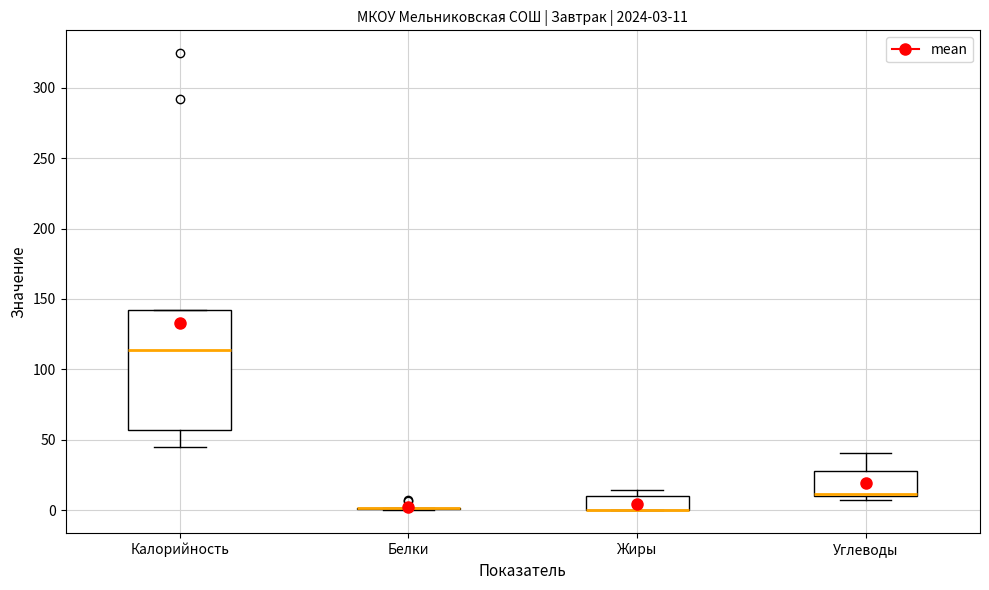

Which box is the tallest, from its lower edge to its upper edge?

Калорийность